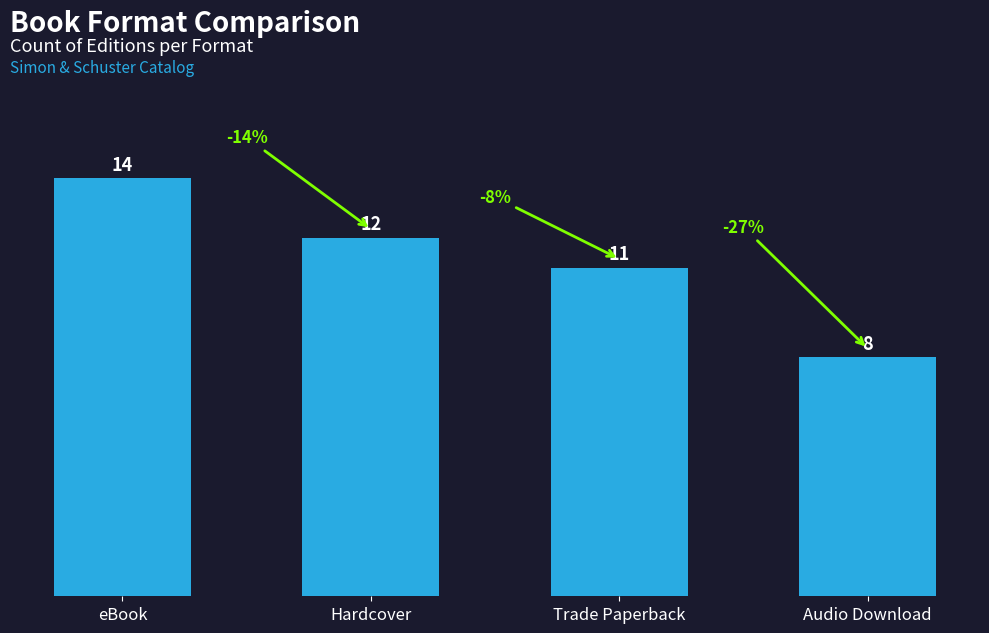

Rank the categories by value from highest to lowest.

eBook, Hardcover, Trade Paperback, Audio Download